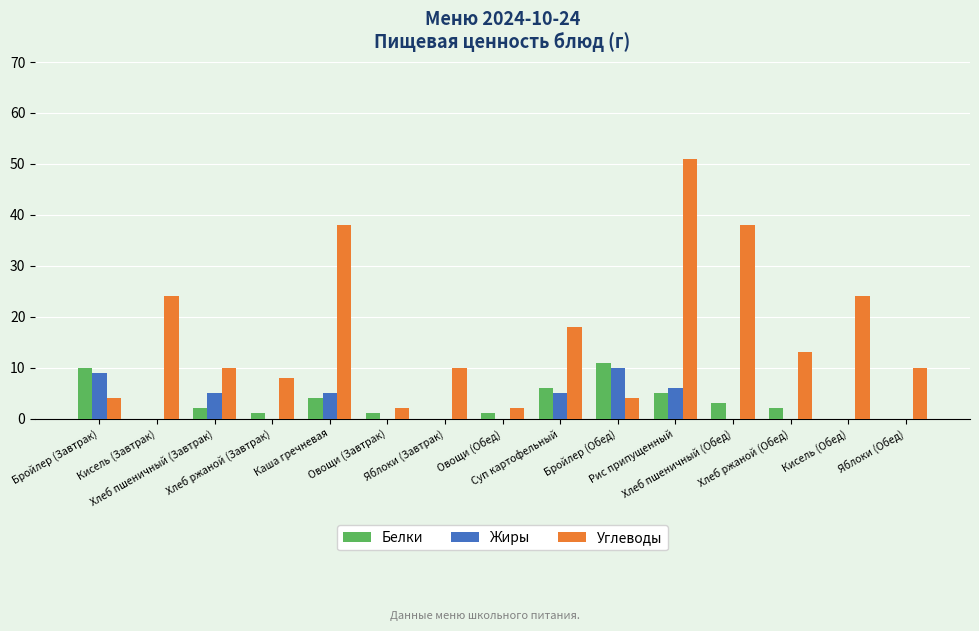

Which series has the largest total across all categories?

Углеводы